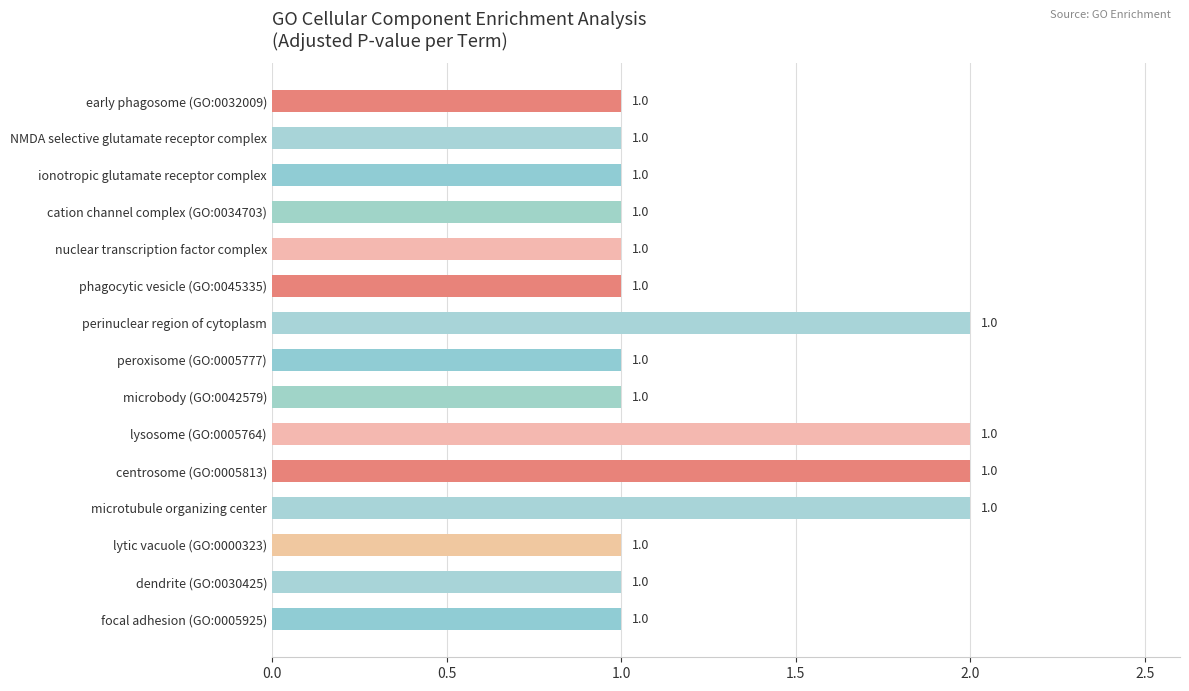

Is it true that the value at early phagosome (GO:0032009) is 1?

True